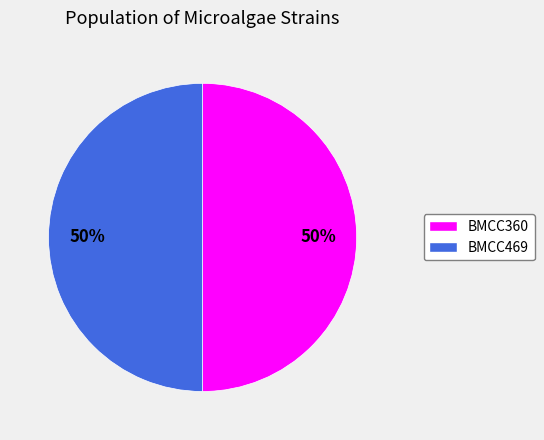

Combined, do BMCC469 and BMCC360 account for over 50%?

Yes